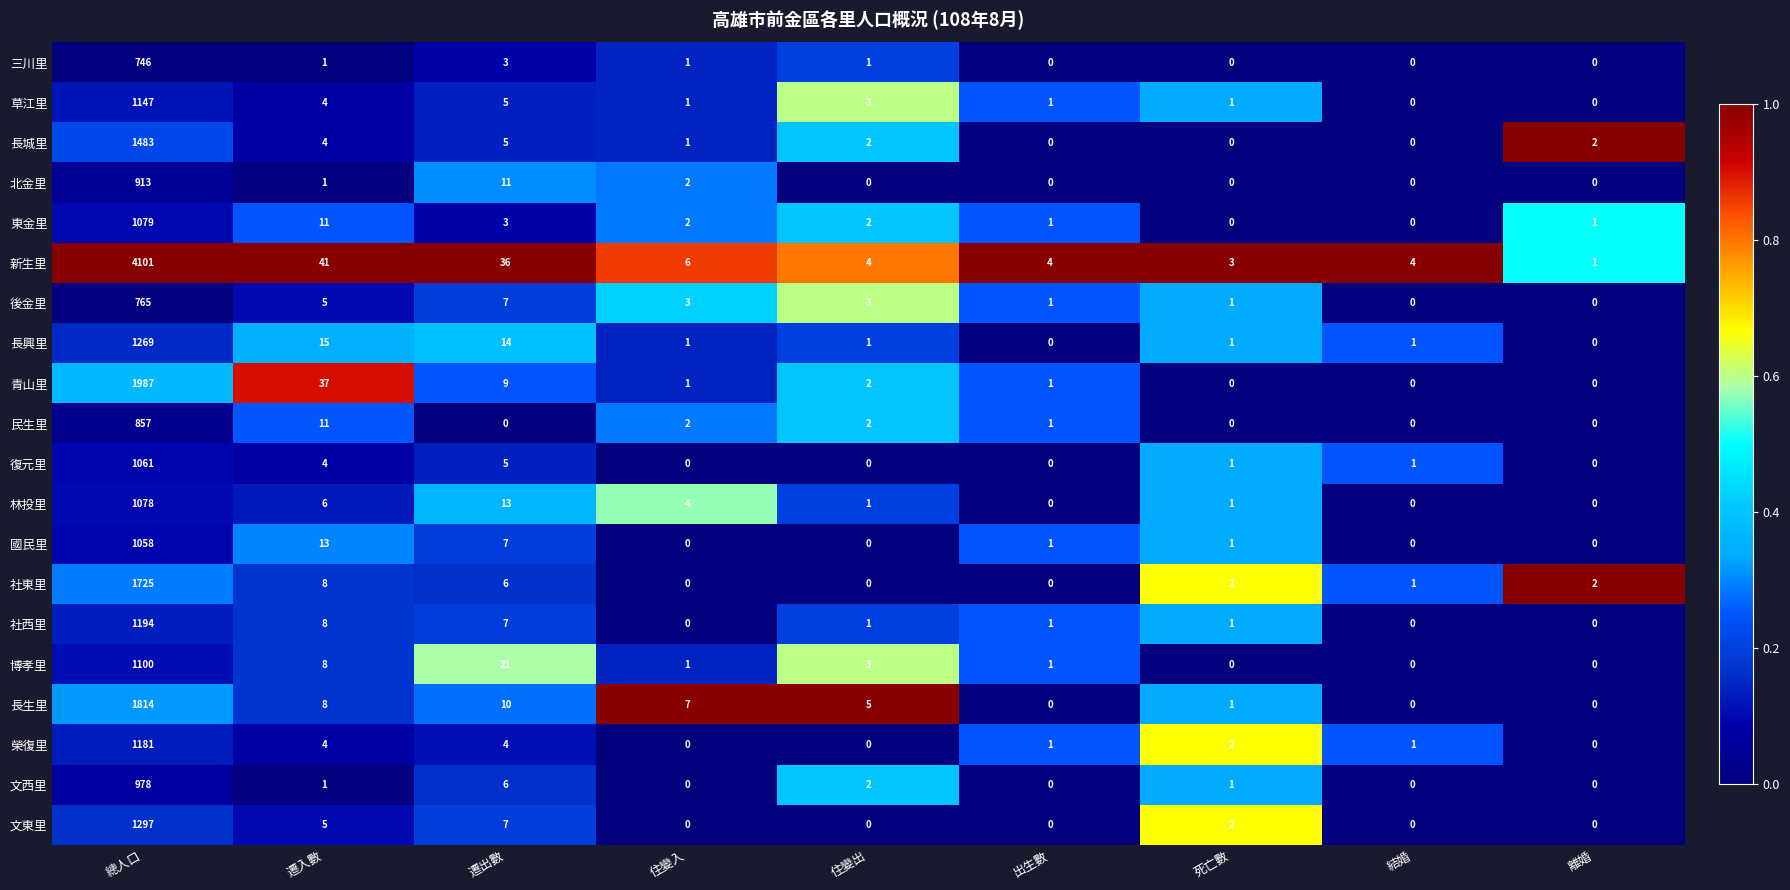

What is the difference between the highest and lowest values at 結婚?

4